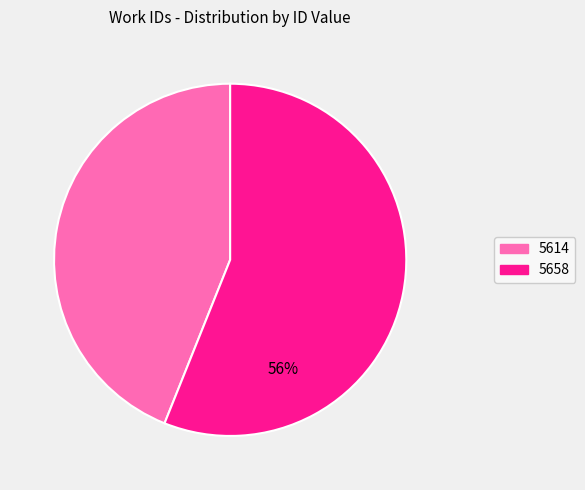

To the nearest percent, what is the difference between the largest and smallest slice percentages?

12%